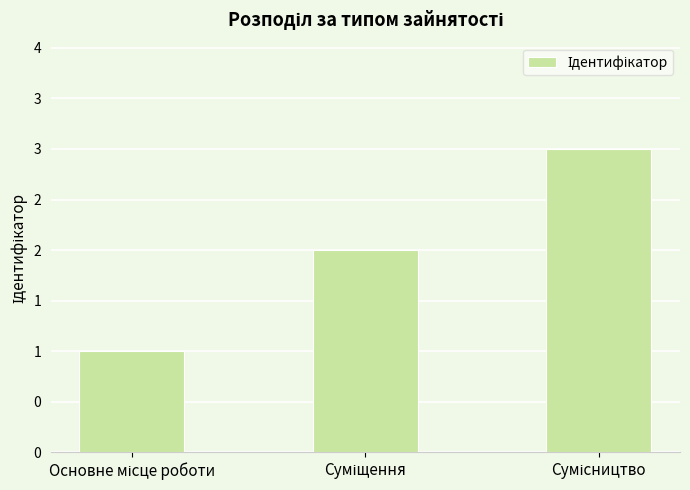

What is the greatest value displayed?

3